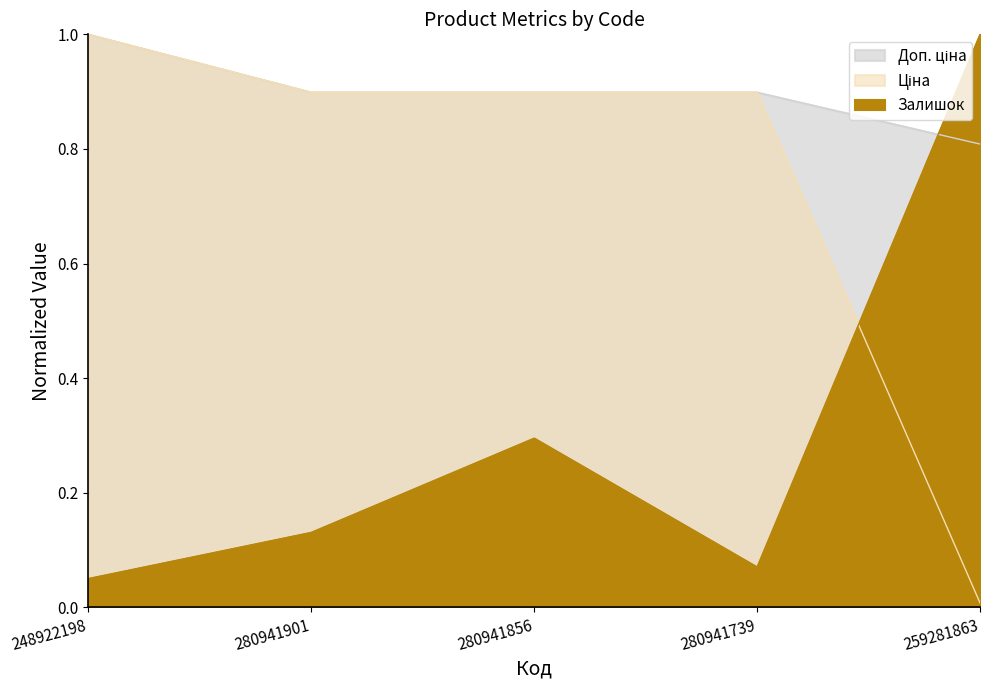

Reading left to right, list all the values displayed in this chart.

Залишок: 0.1	0.1	0.3	0.1	1.0
Ціна: 1.0	0.9	0.9	0.9	0.0
Доп. ціна: 1.0	0.9	0.9	0.9	0.8